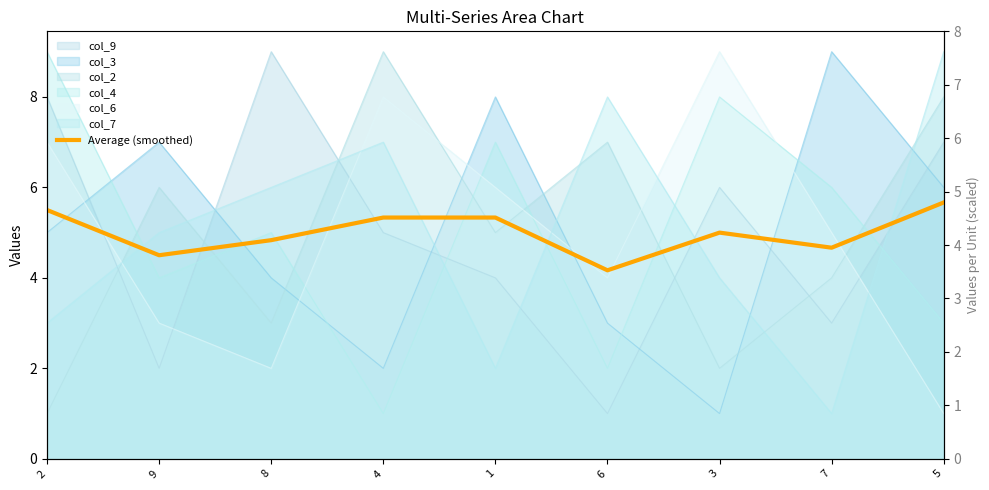

What is the difference between the maximum and minimum values?

1.5